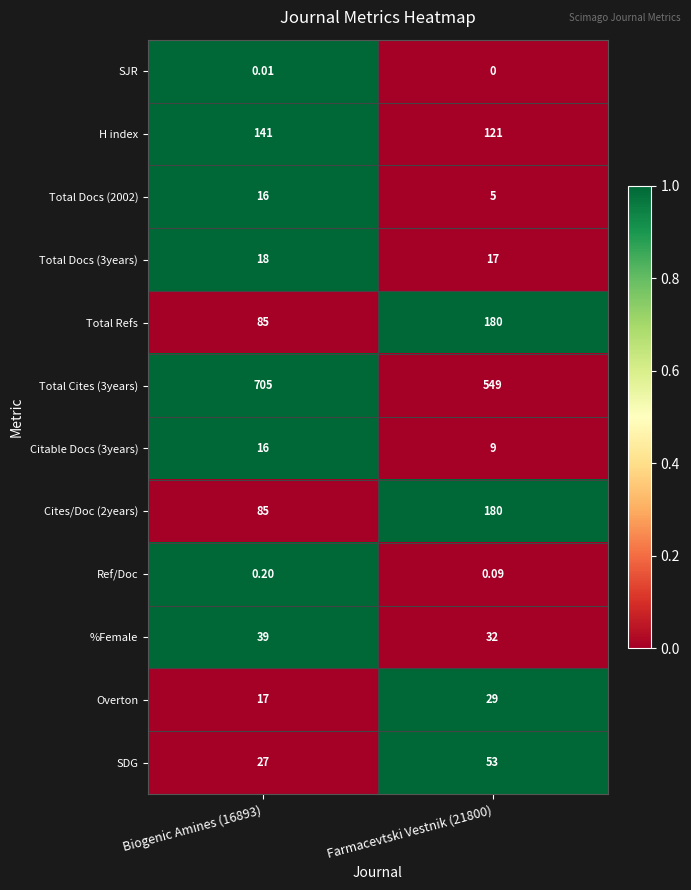

Which series has the largest total across all categories?

Total Cites (3years)